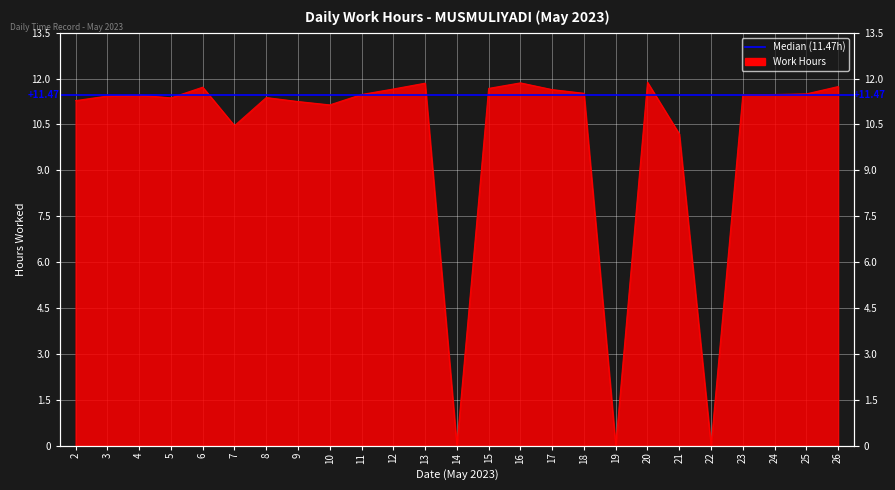

What is the difference between the values at 14 and 24?

11.5